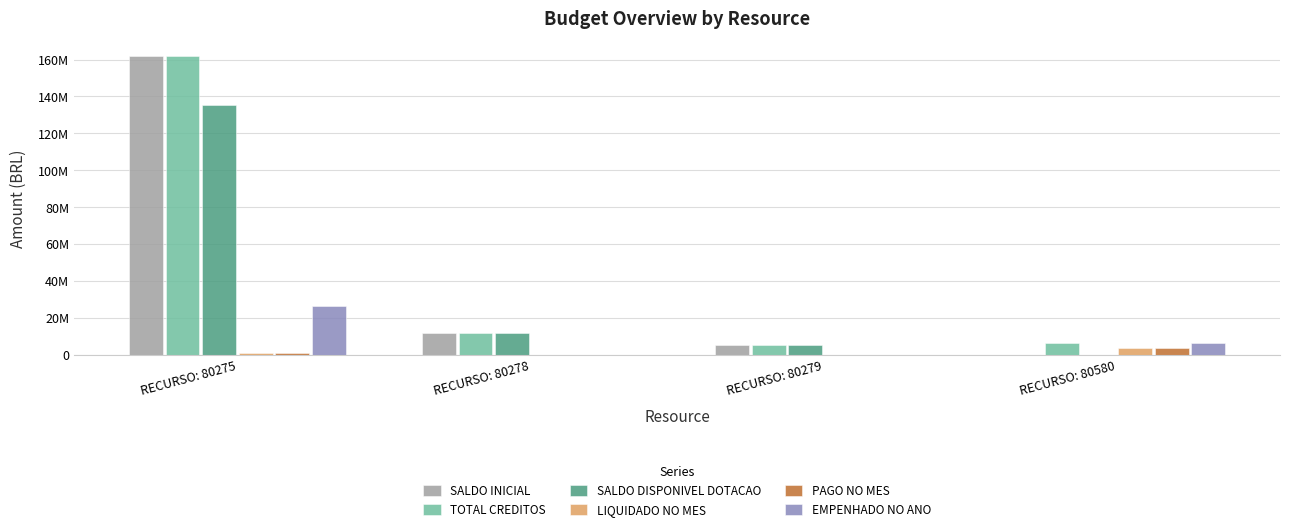

Between RECURSO: 80275 and RECURSO: 80279, which series saw the biggest shift?

SALDO INICIAL